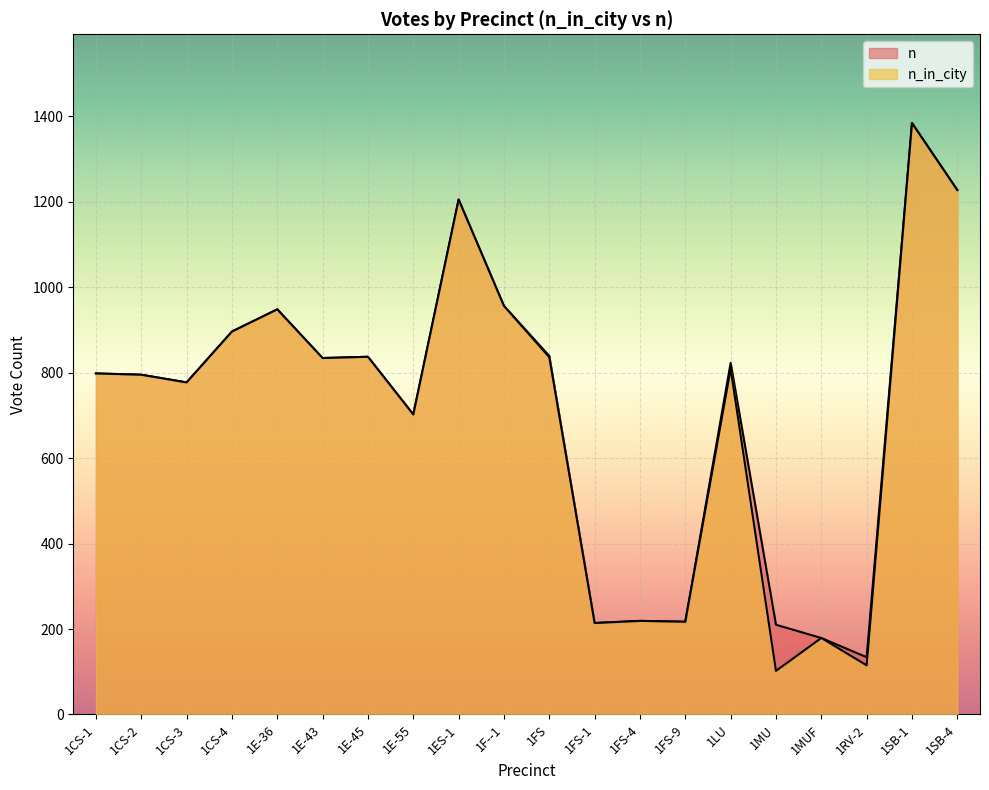

Reading left to right, transcribe all the data shown in this chart.

n_in_city: 798	795	777	896	948	834	837	702	1205	956	836	214	219	217	809	102	179	115	1384	1227
n: 798	795	777	896	948	834	837	702	1205	956	839	214	219	217	823	210	179	134	1384	1227